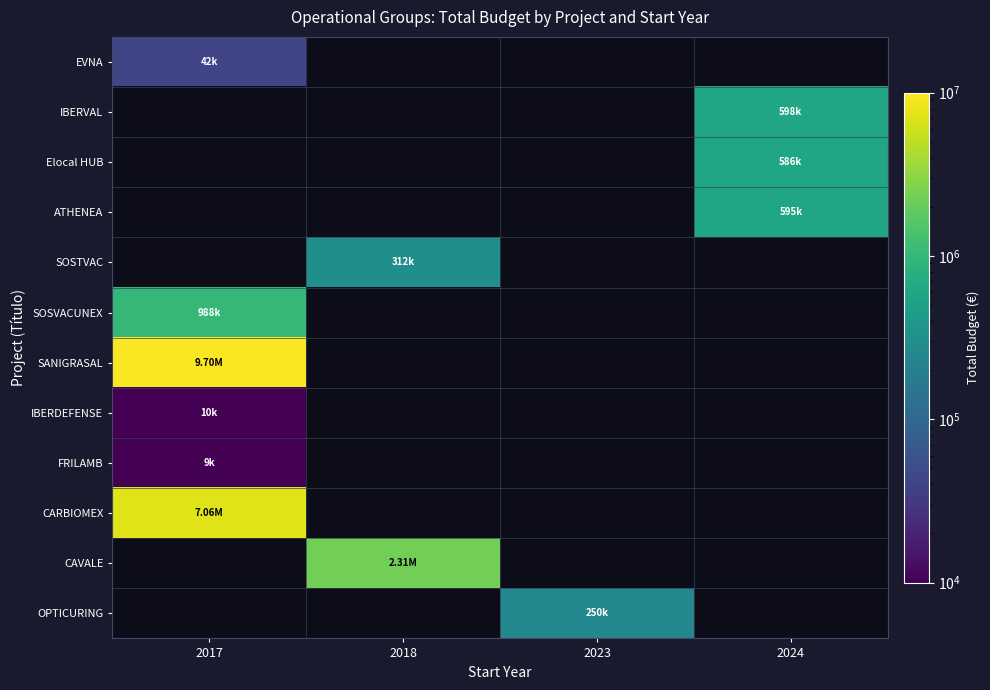

At how many categories does at least one series exceed 6018691?

1